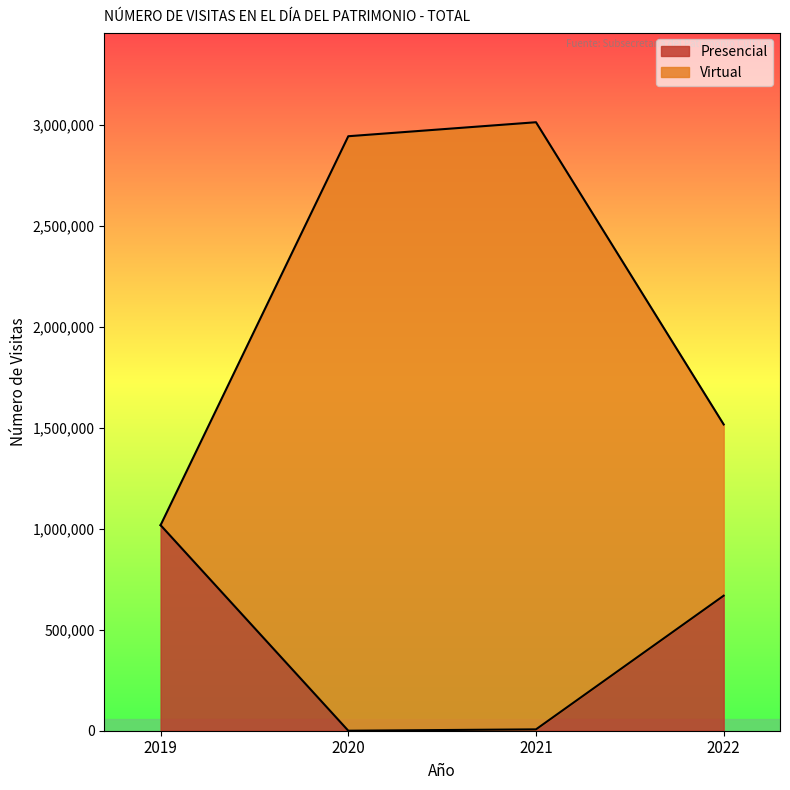

What is the total value across all series at 2020?

2945203